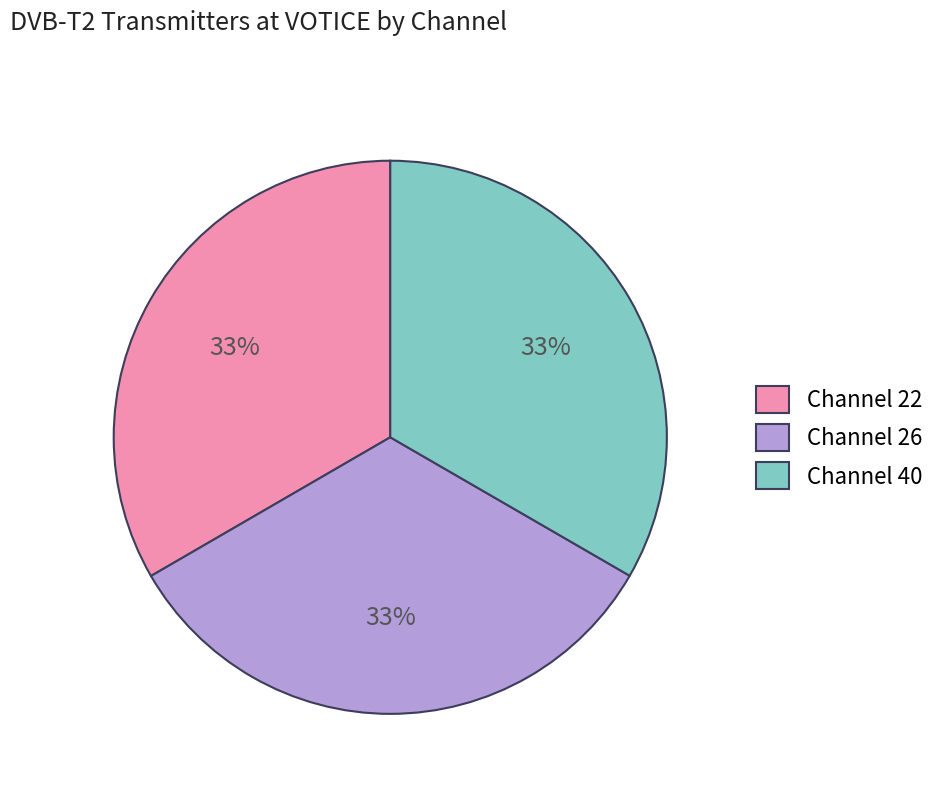

Does Channel 22 account for over 50% of the chart?

No